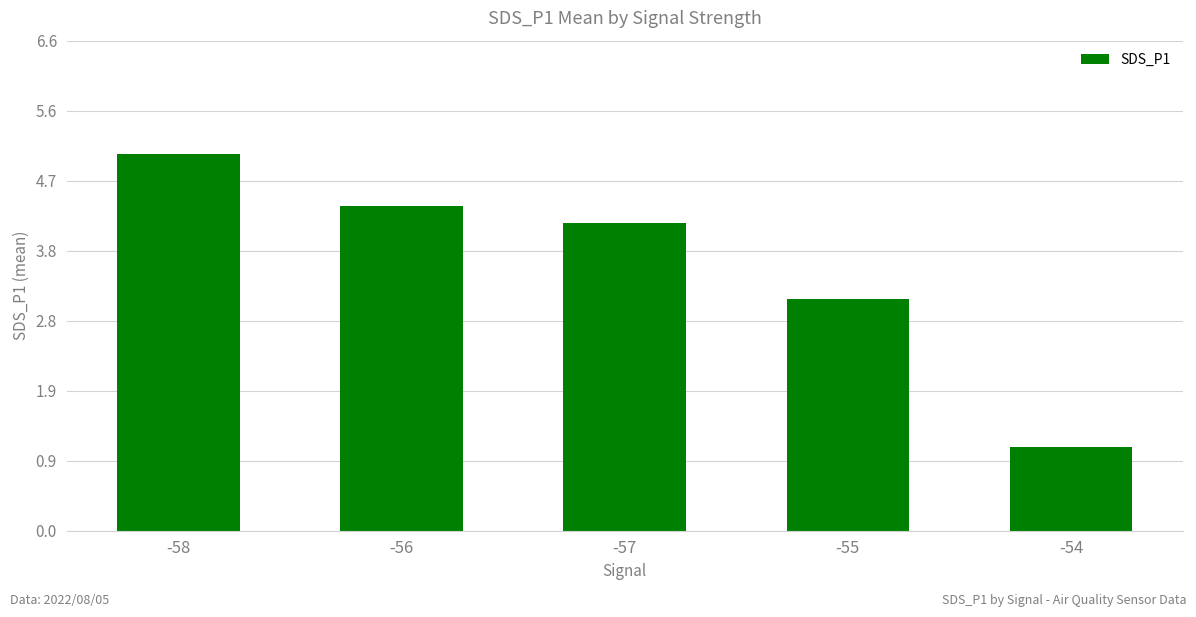

True or false: the data shows 9.1 at -58.

False